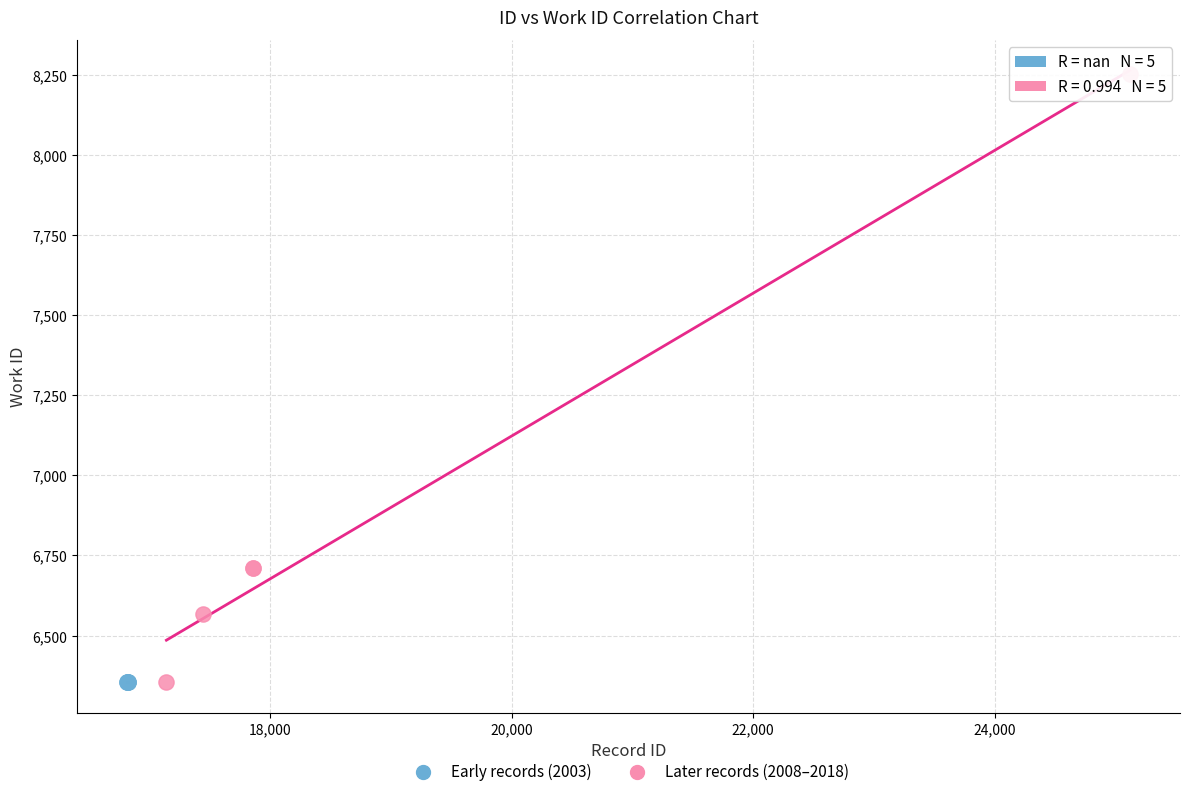

What are all the series names shown in the legend?

Early records (2003), Later records (2008–2018)